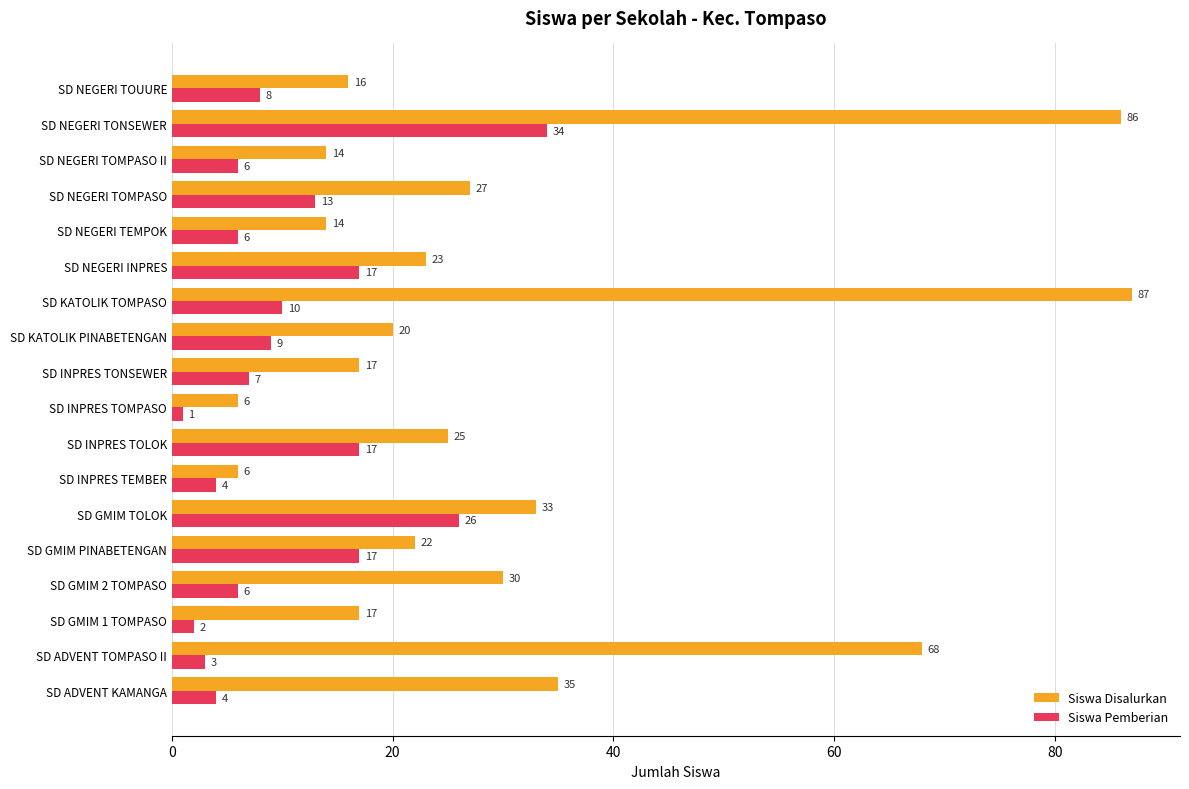

Rank the series by their maximum value, from highest to lowest.

Siswa Disalurkan, Siswa Pemberian